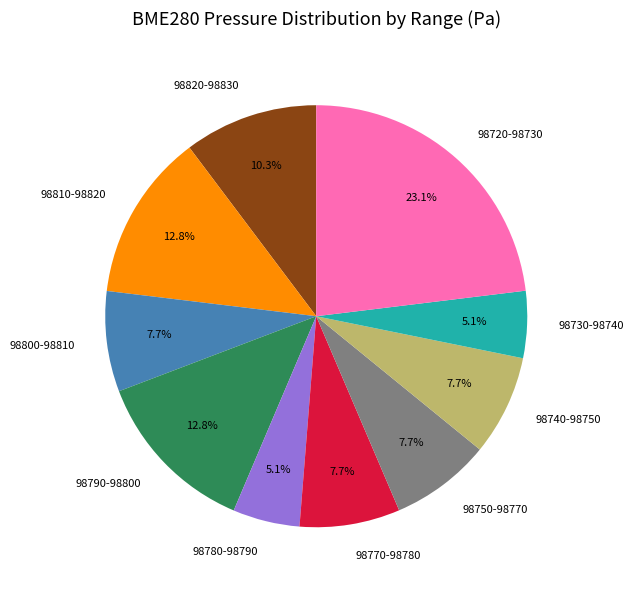

To the nearest percent, what is the average slice percentage?

10%